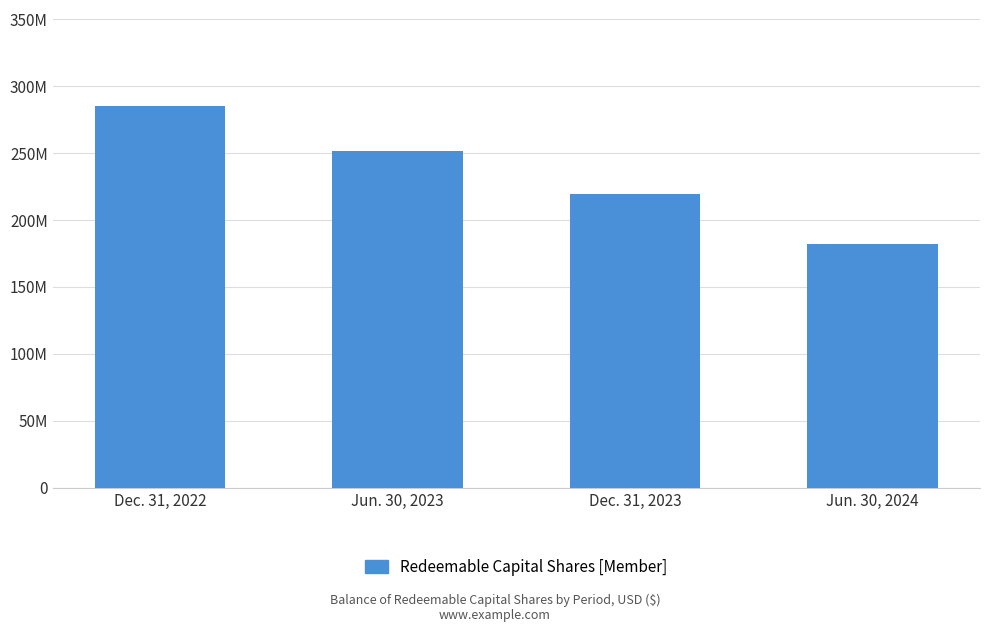

Between Jun. 30, 2023 and Jun. 30, 2024, which is larger?

Jun. 30, 2023